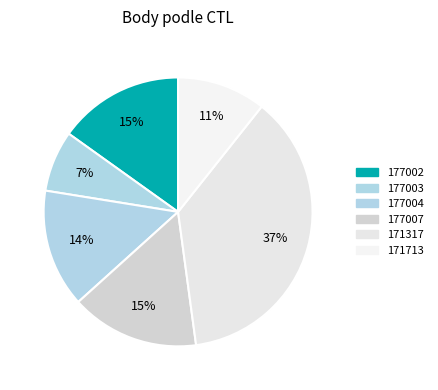

Does 177003 represent more than half of the total?

No